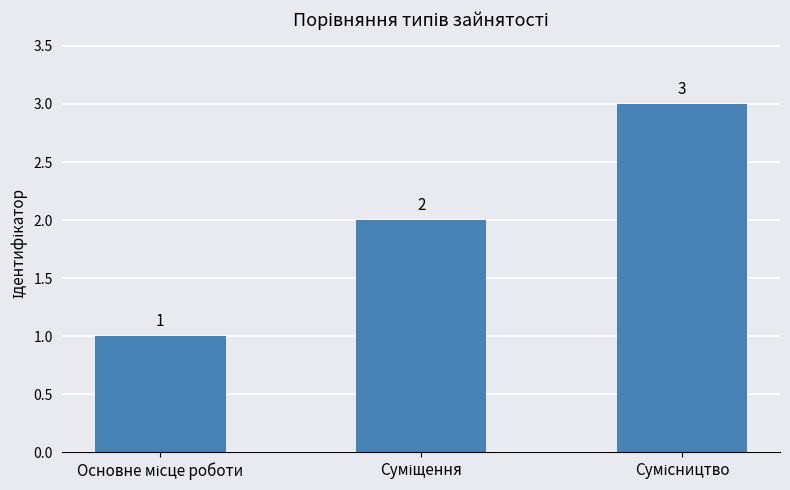

Reading left to right, list all the values displayed in this chart.

1	2	3